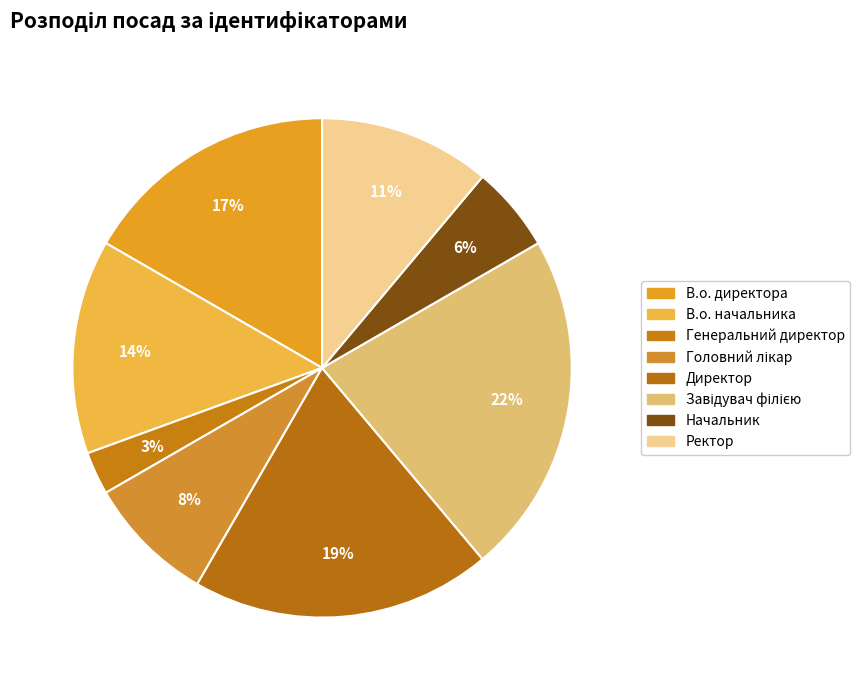

To the nearest percent, what percentage of the pie is В.о. директора?

17%